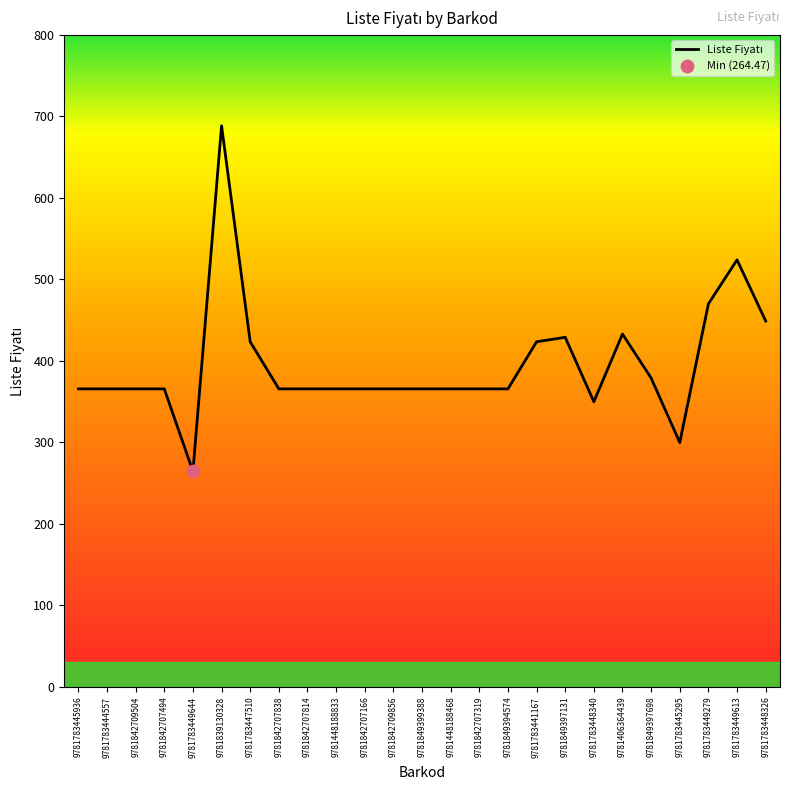

What is the ratio of the value at 9781842707319 to the value at 9781783449644?

1.4